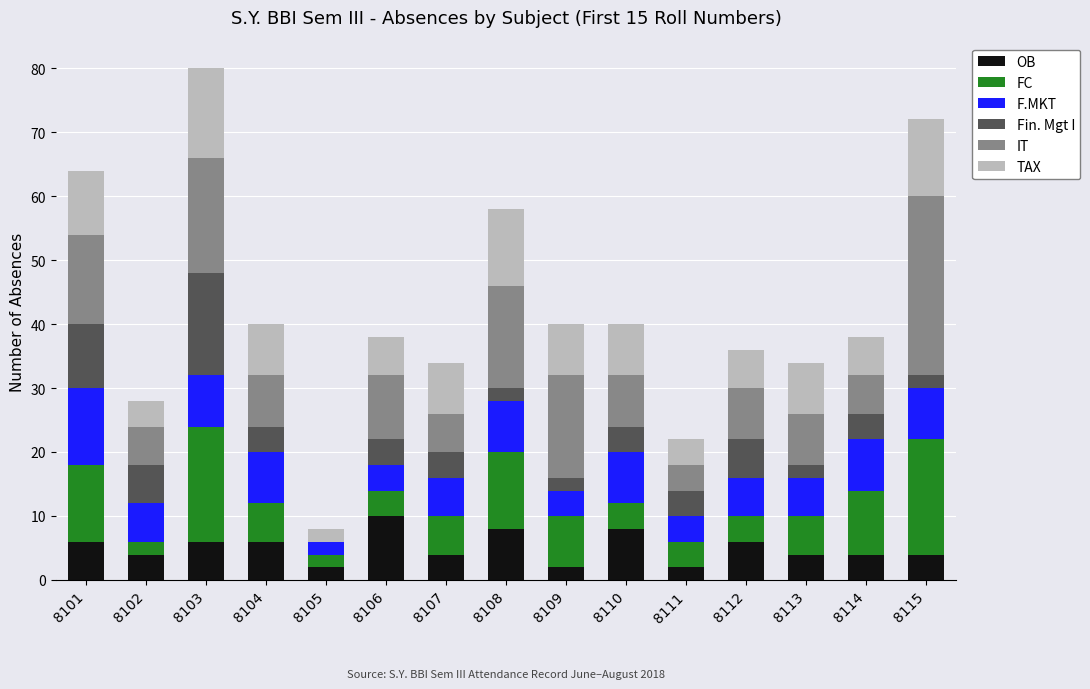

The OB series shows 6 at 8106. True or false?

False